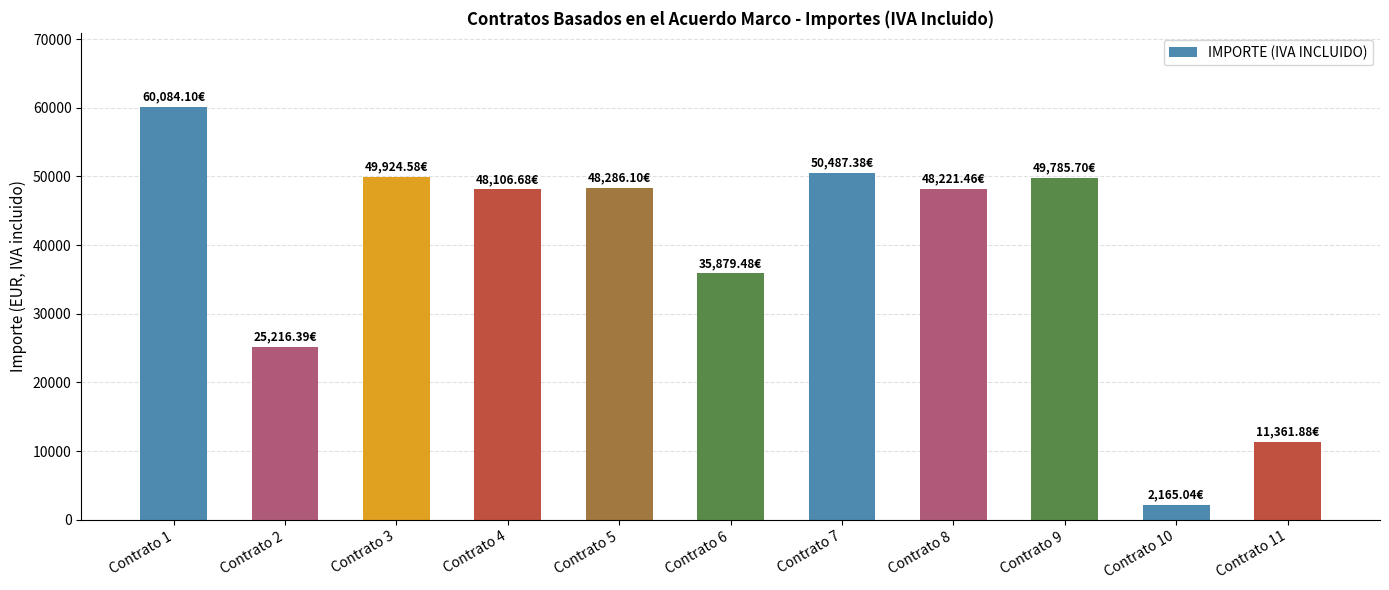

The value at Contrato 2 is 44261.7. True or false?

False